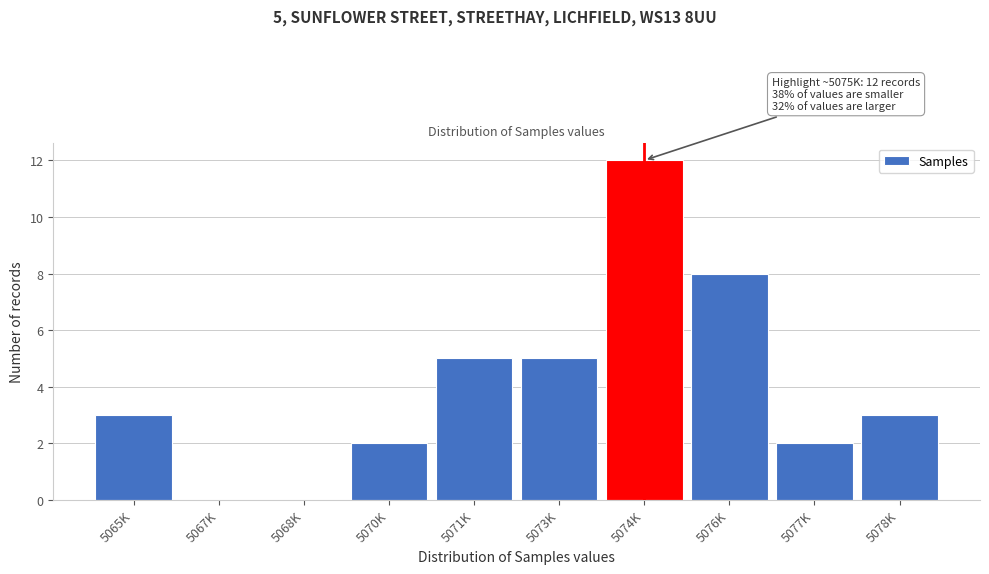

Reading left to right, transcribe all the data shown in this chart.

5065K=3	5067K=0	5068K=0	5070K=2	5071K=5	5073K=5	5074K=12	5076K=8	5077K=2	5078K=3